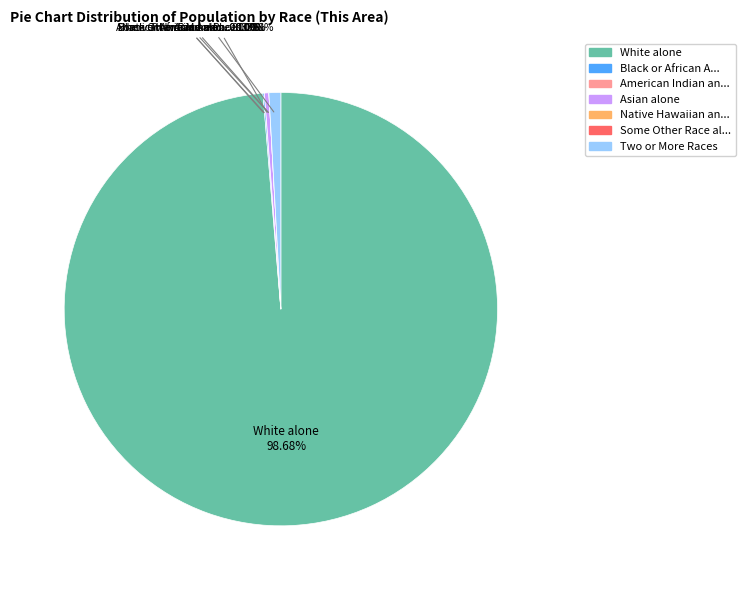

To the nearest percent, what is the average slice percentage?

14%